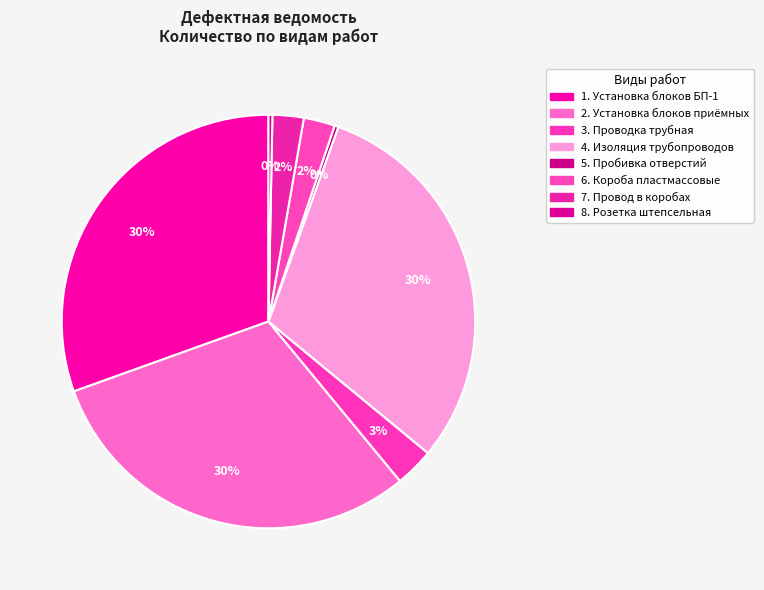

Count the number of slices in the pie.

8